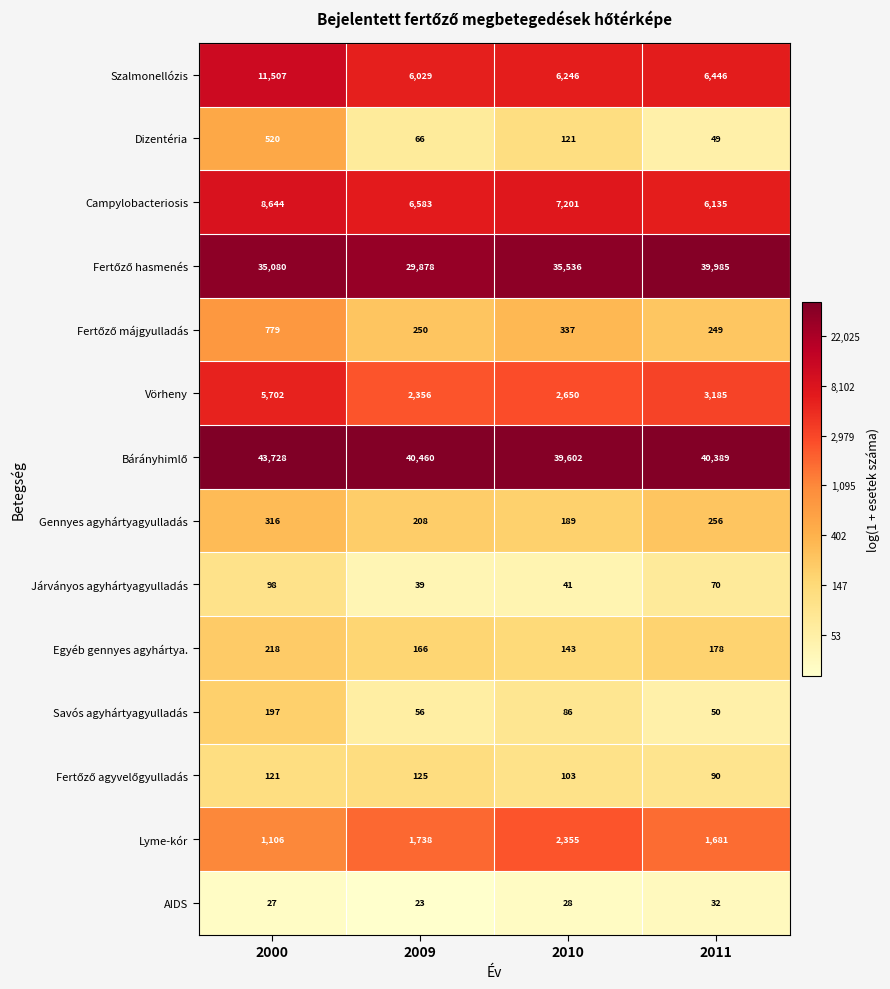

List the labels in order of Savós agyhártyagyulladás value, smallest first.

2011, 2009, 2010, 2000